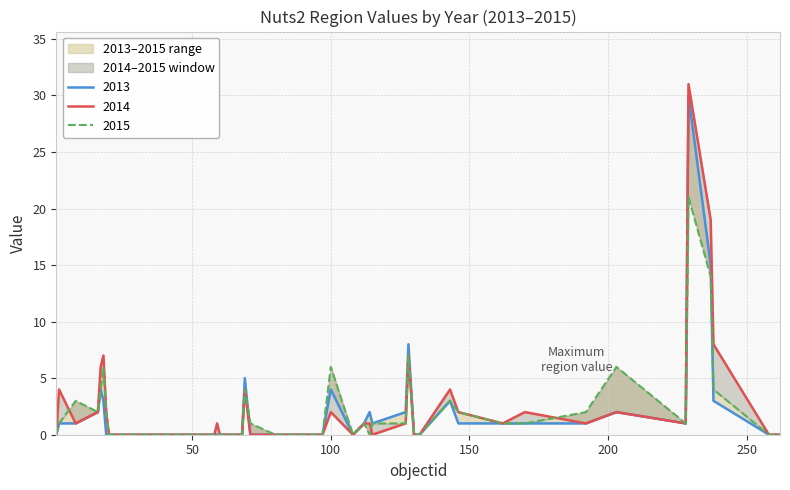

At which label is 2015 closest to 10?

128